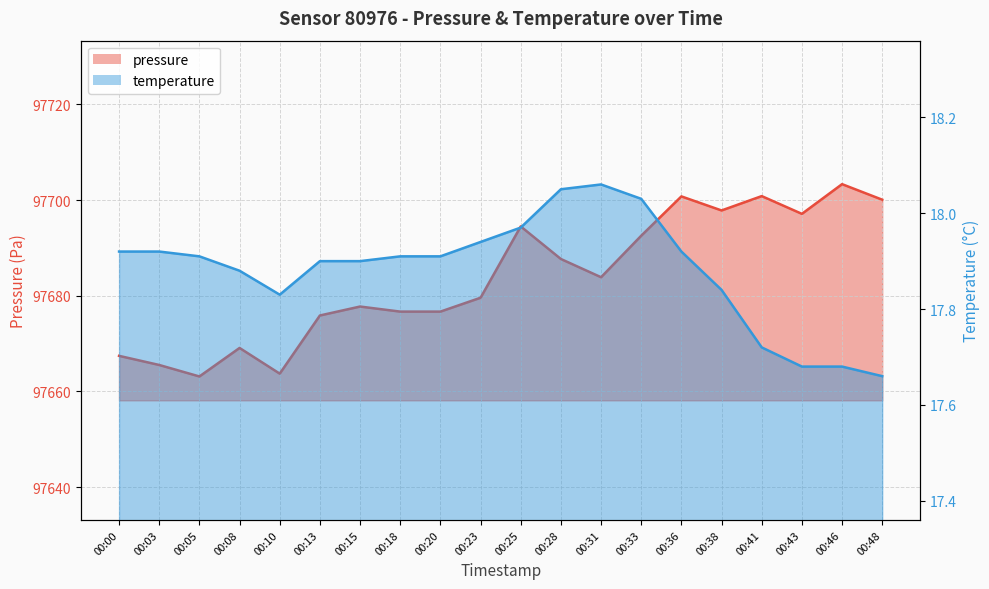

Between 00:28 and 00:33, which is larger?

00:33